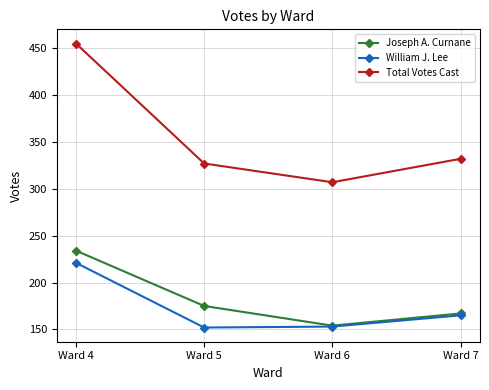

How many Joseph A. Curnane values are between 167 and 234?

3